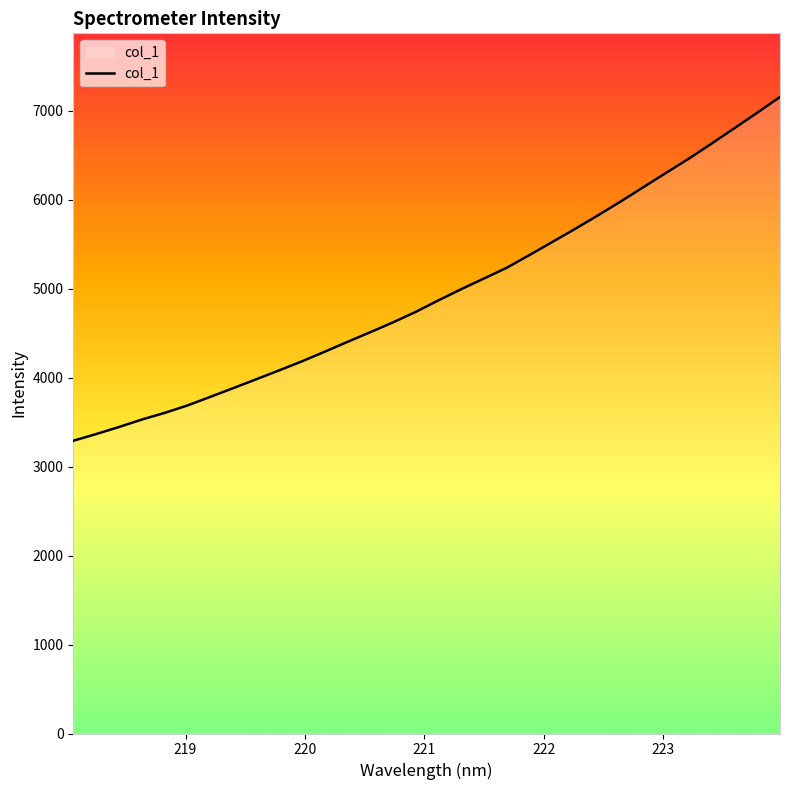

What is the minimum value shown in the chart?

3290.1